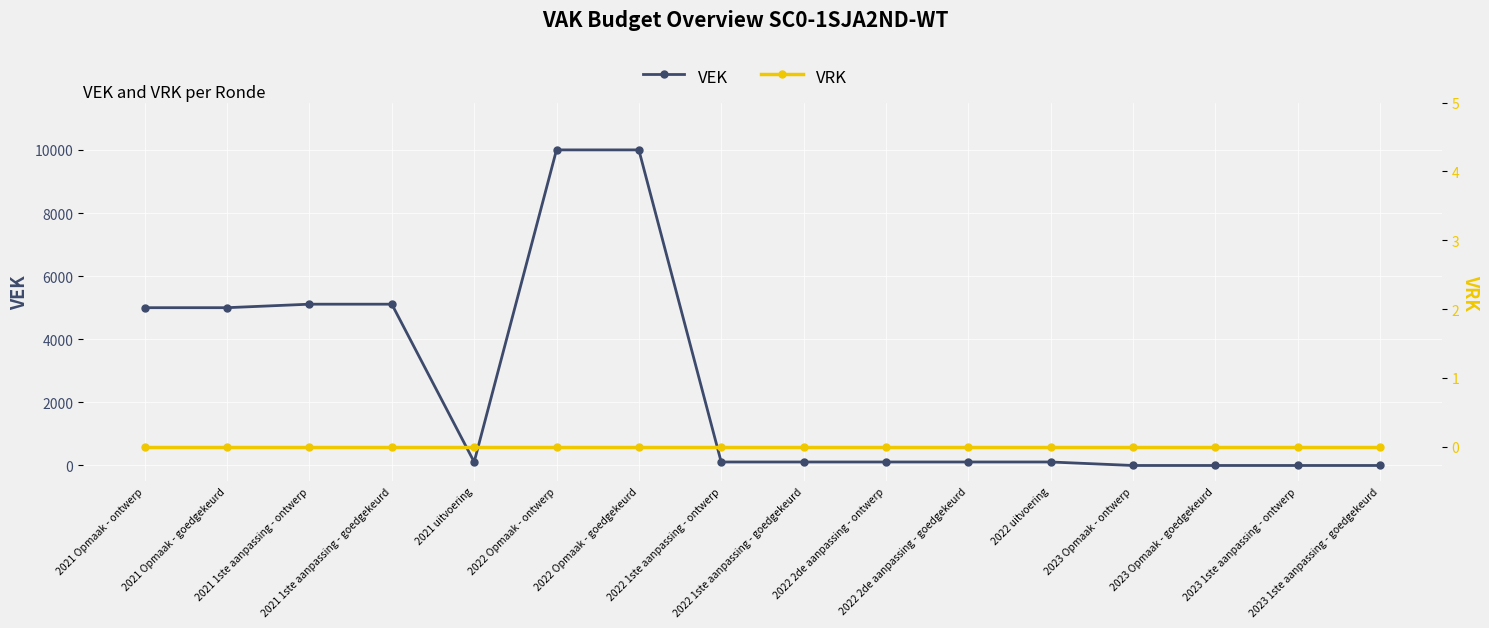

What is the total value across all series at 2022 1ste aanpassing - goedgekeurd?

111